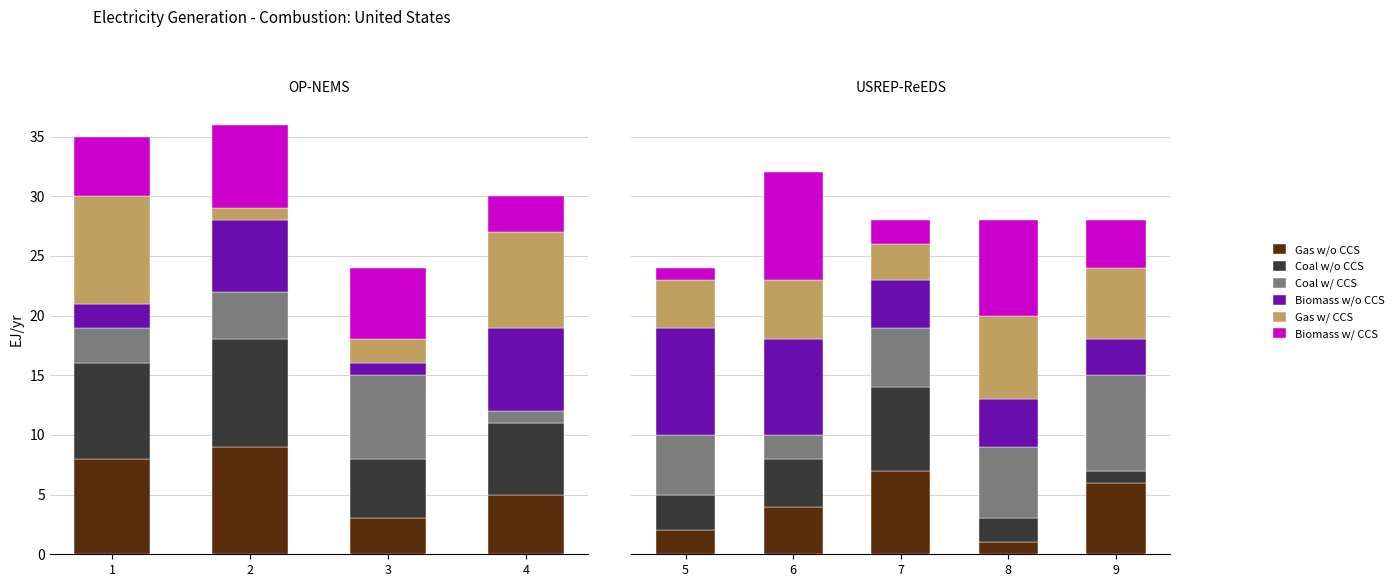

What are all the series names shown in the legend?

Gas w/o CCS, Coal w/o CCS, Coal w/ CCS, Biomass w/o CCS, Gas w/ CCS, Biomass w/ CCS